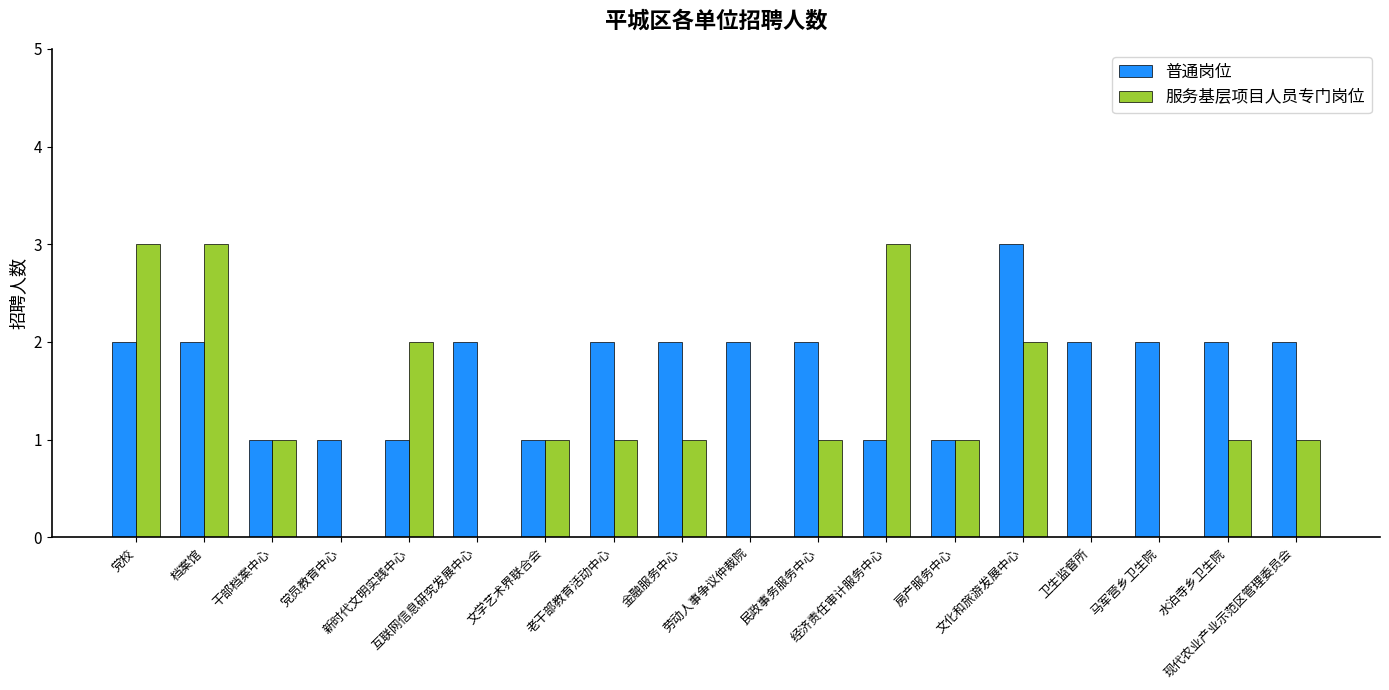

What is the greatest value displayed?

3